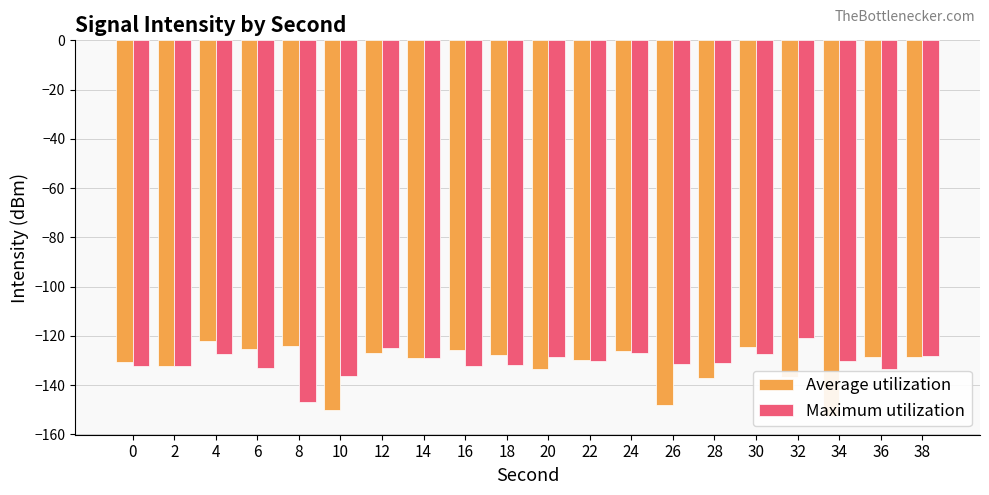

What is the spread (max minus min) of values at 6?

7.7